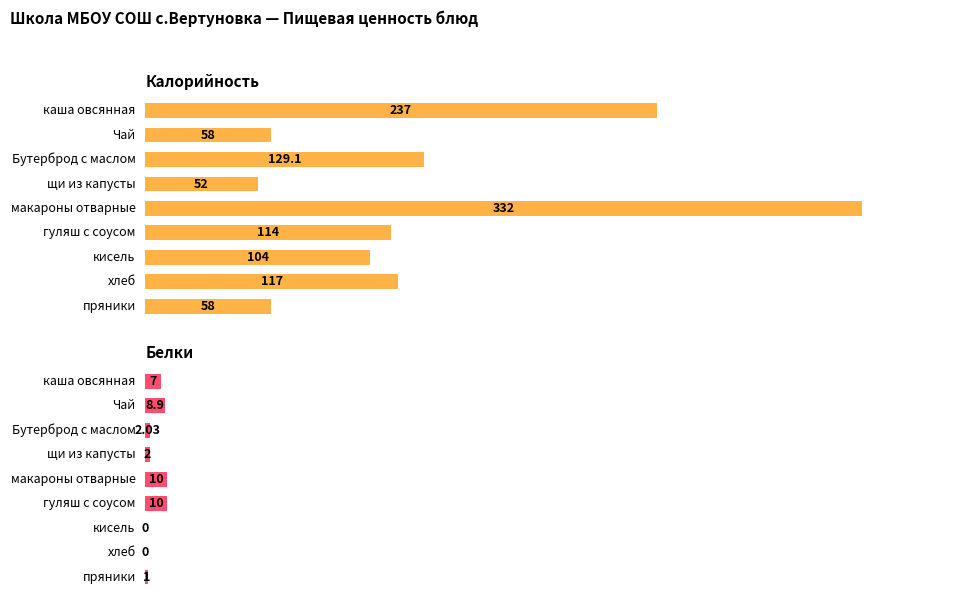

Are the bars grouped side by side (vs. stacked)?

Yes